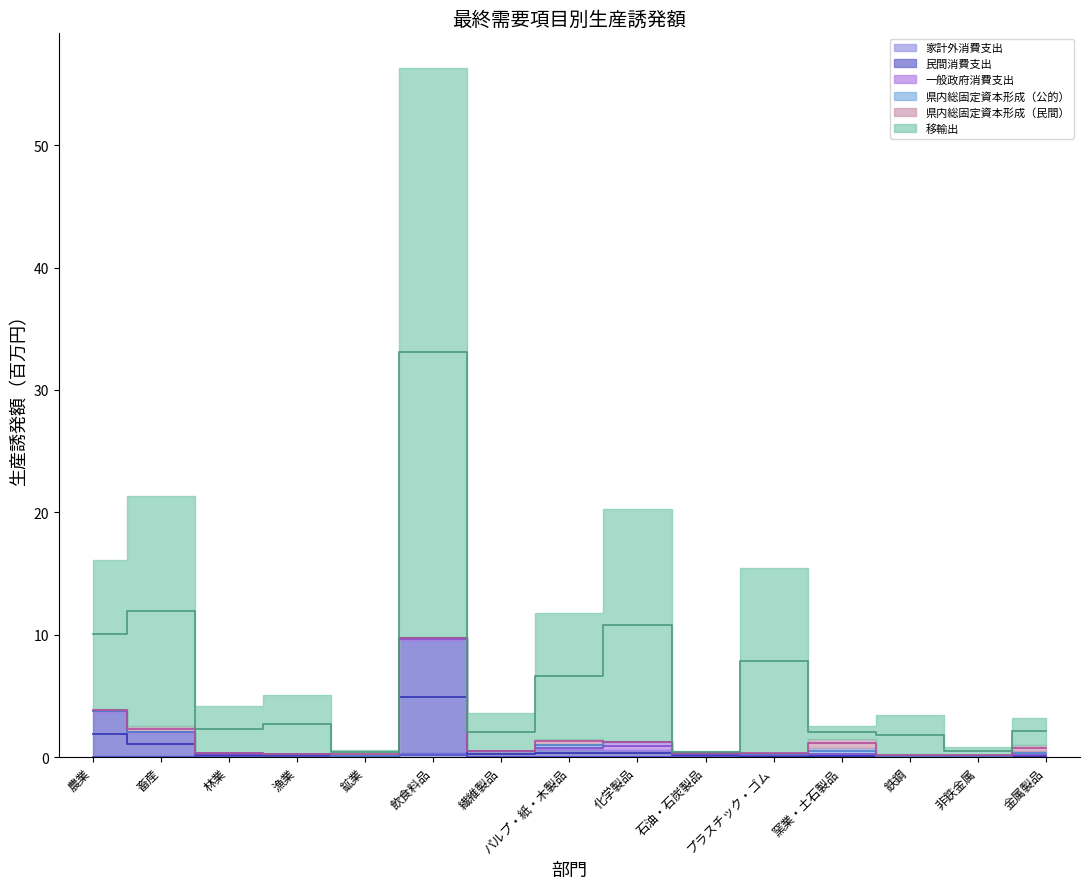

What is the difference between the 移輸出 values at 石油・石炭製品 and 窯業・土石製品?

1.6